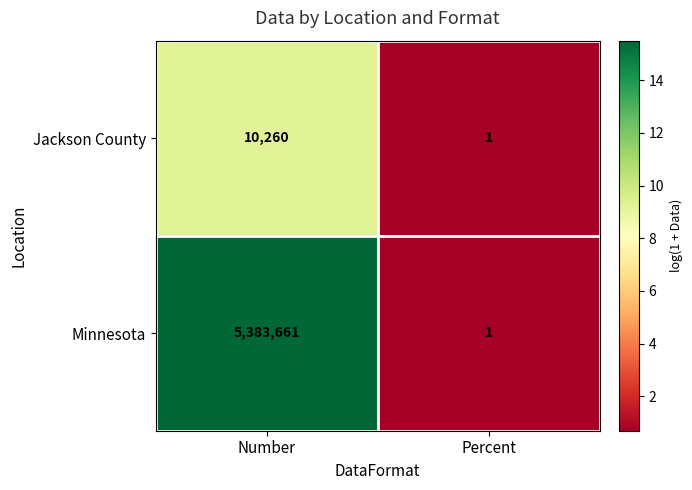

Which category has the lowest value across all series?

Percent